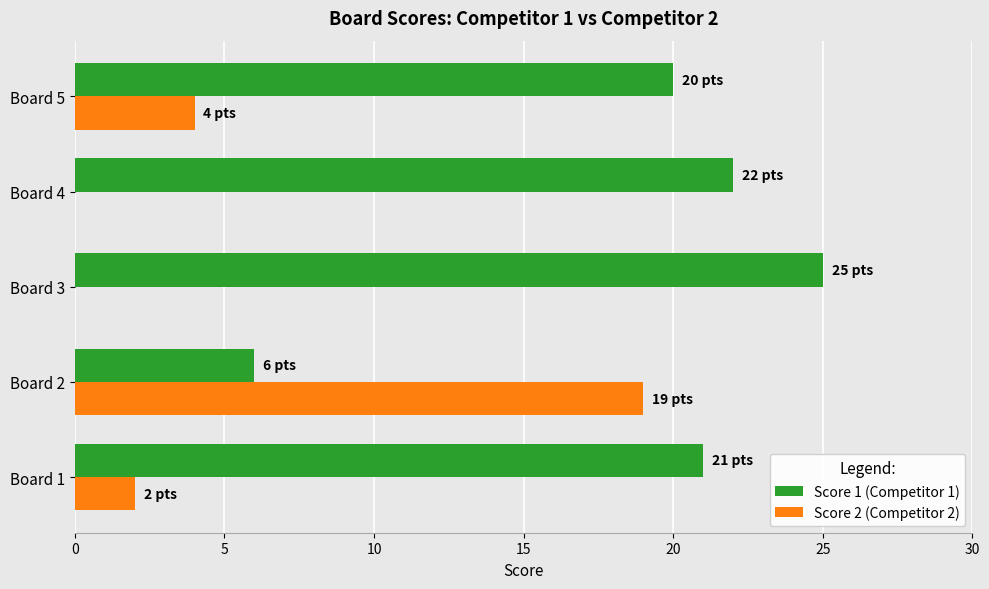

Which category has the highest value in the Score 2 (Competitor 2) series?

Board 2